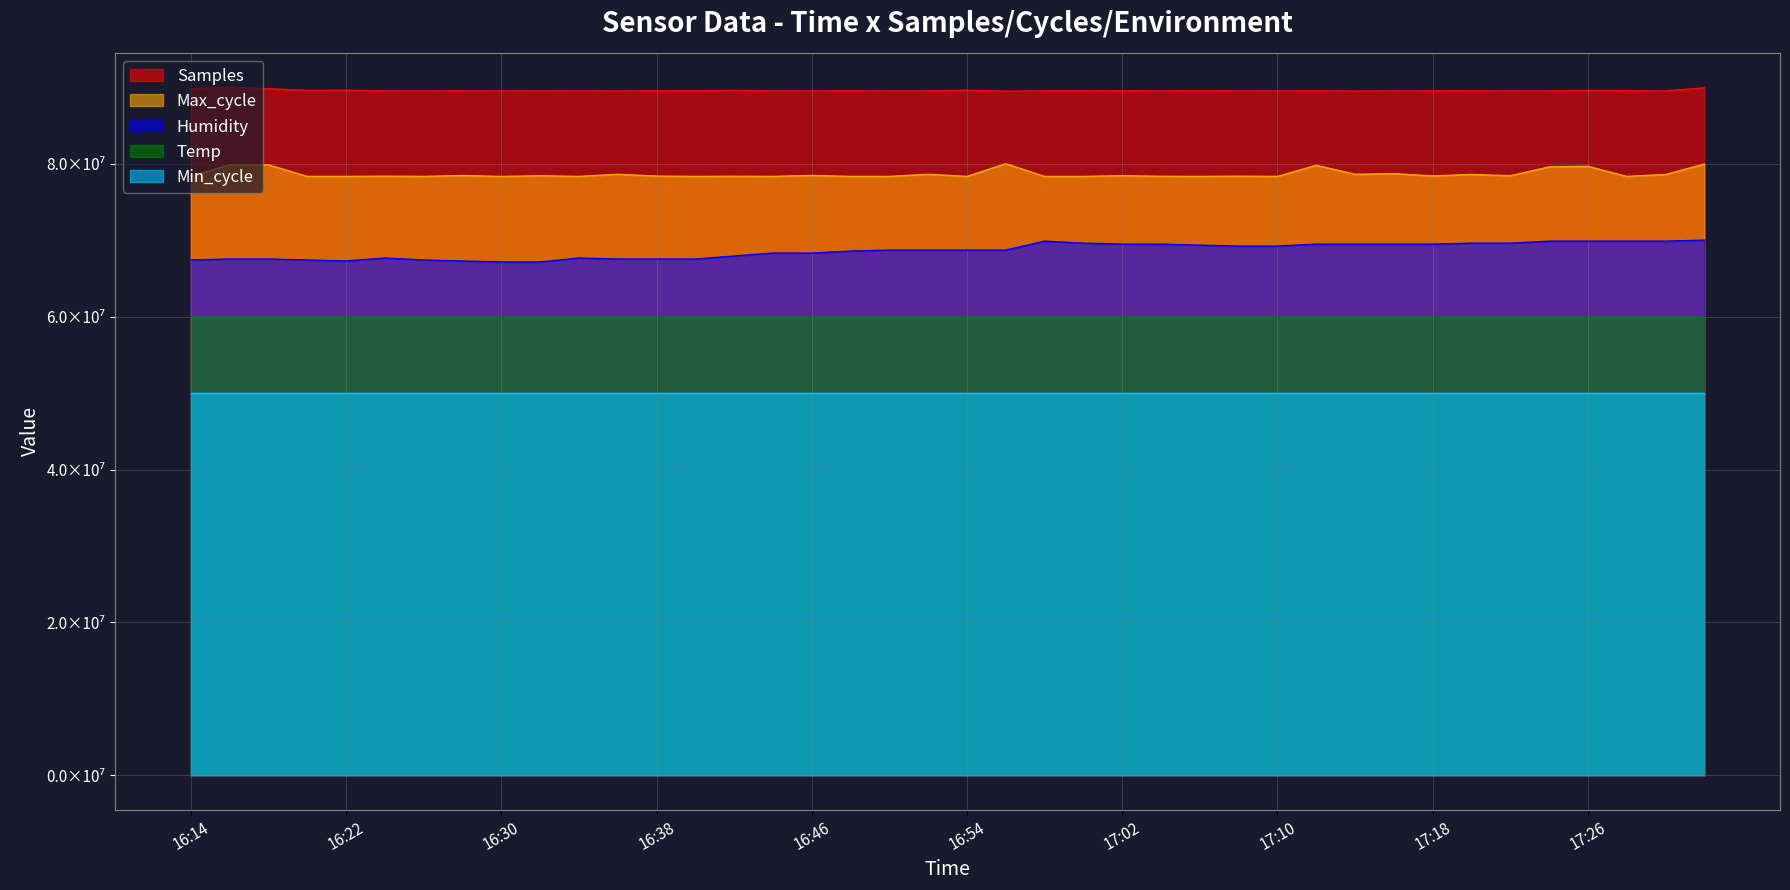

What is the approximate value of Samples at 17:18?

89538991.2